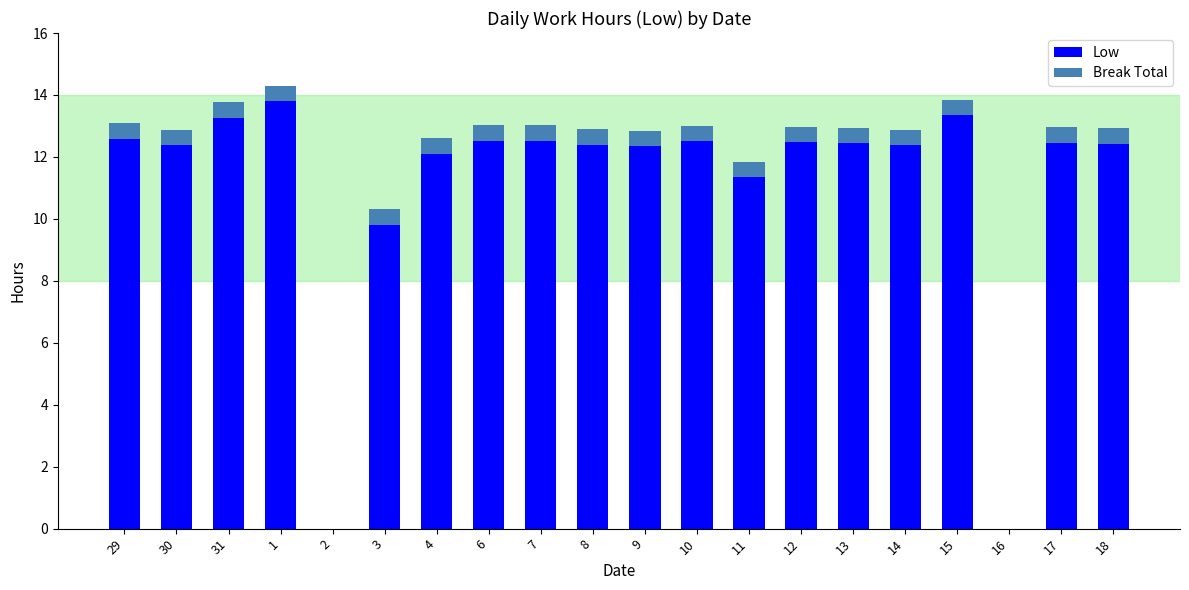

What is the sum of the Low values at 11 and 1?

25.1